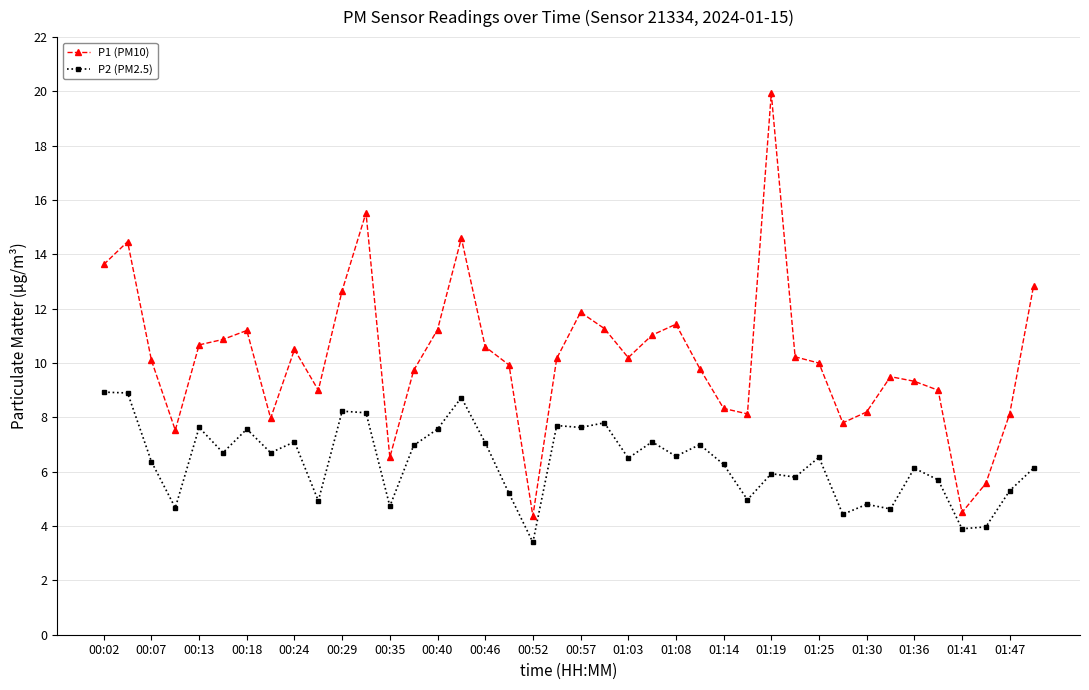

What are all the series names shown in the legend?

P1 (PM10), P2 (PM2.5)